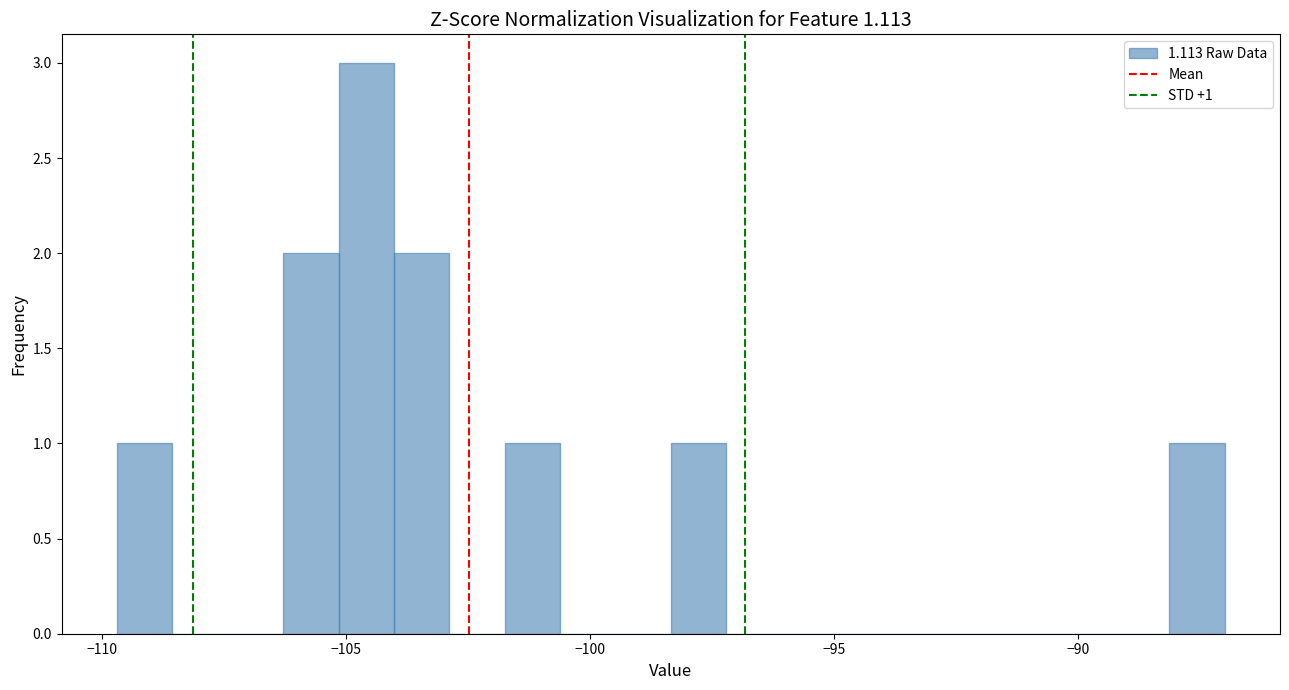

Around what value on the x-axis is the tallest bar? Give the approximate position of its centre, as read against the axis.

-104.5